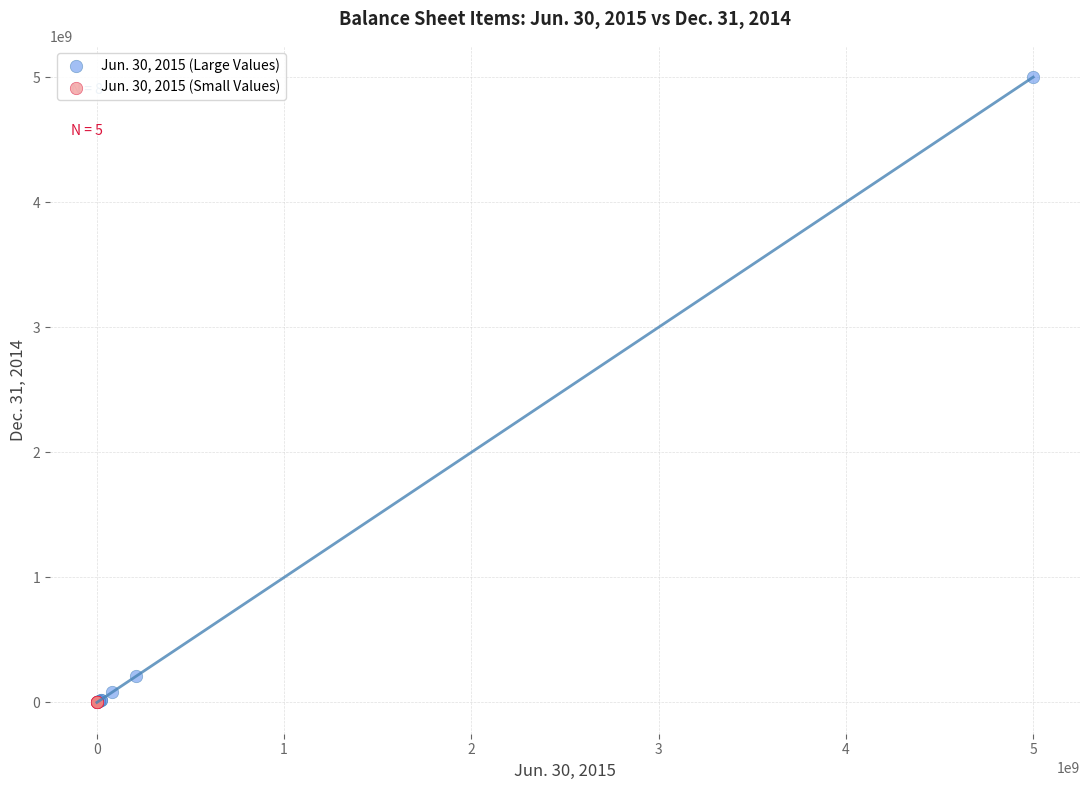

Which series has the largest Y range (max minus min)?

Jun. 30, 2015 (Large Values)